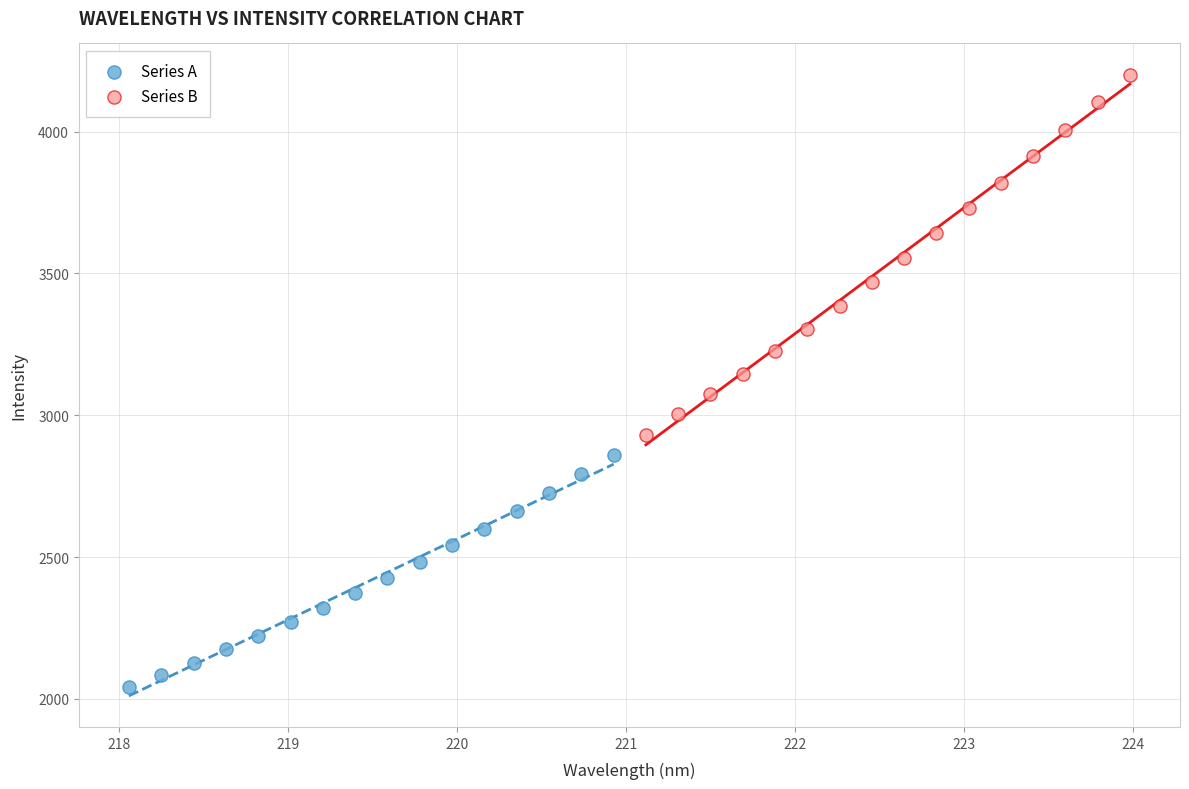

Which series has the largest Y range (max minus min)?

Series B